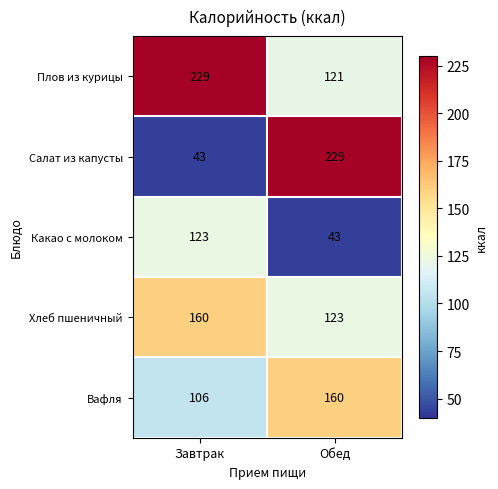

Read the Вафля value at Обед, to the nearest 5.

160